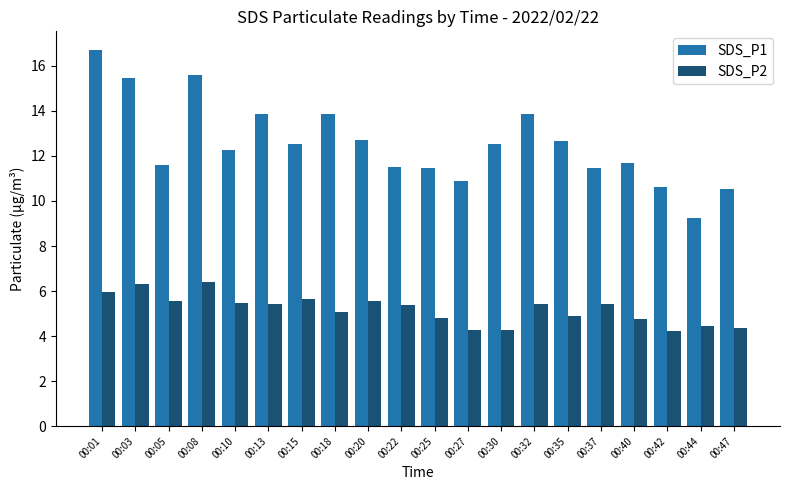

Rank the series at 00:32 from highest to lowest value.

SDS_P1, SDS_P2